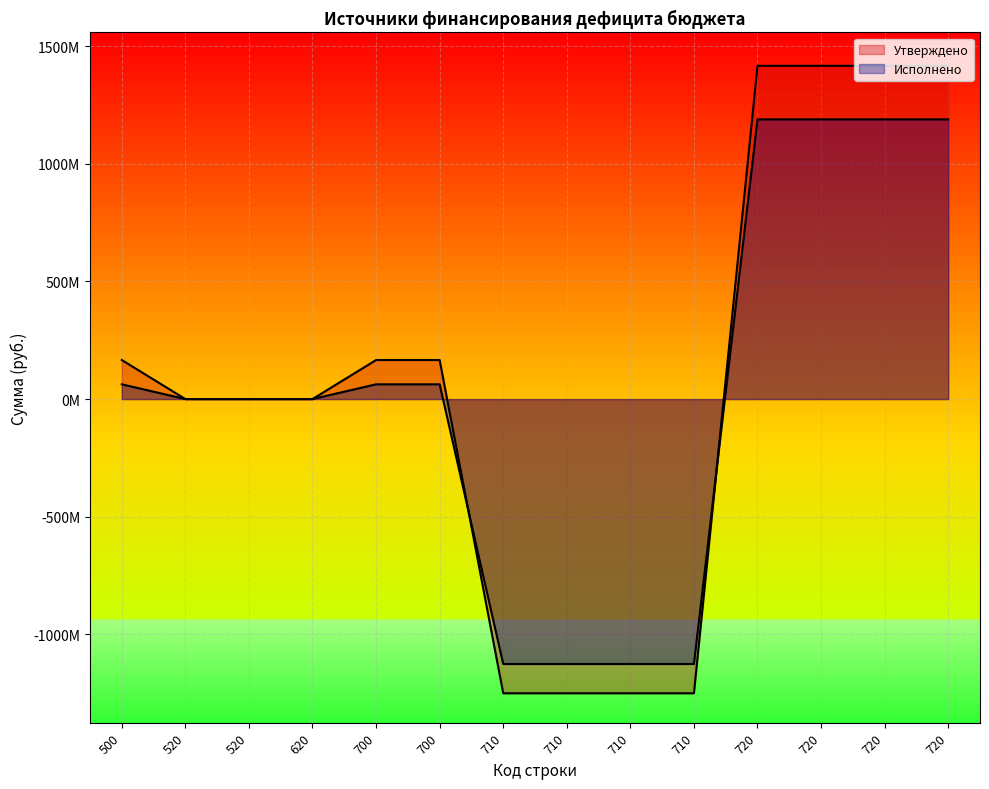

Rank the series by their average value, from lowest to highest.

Исполнено, Утверждено